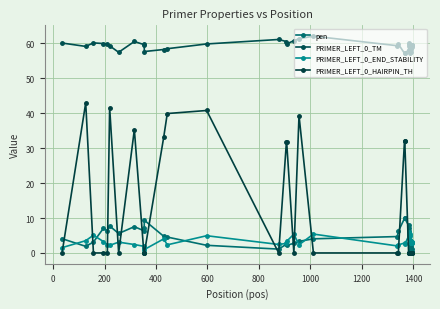

How many lines are shown in the chart?

4